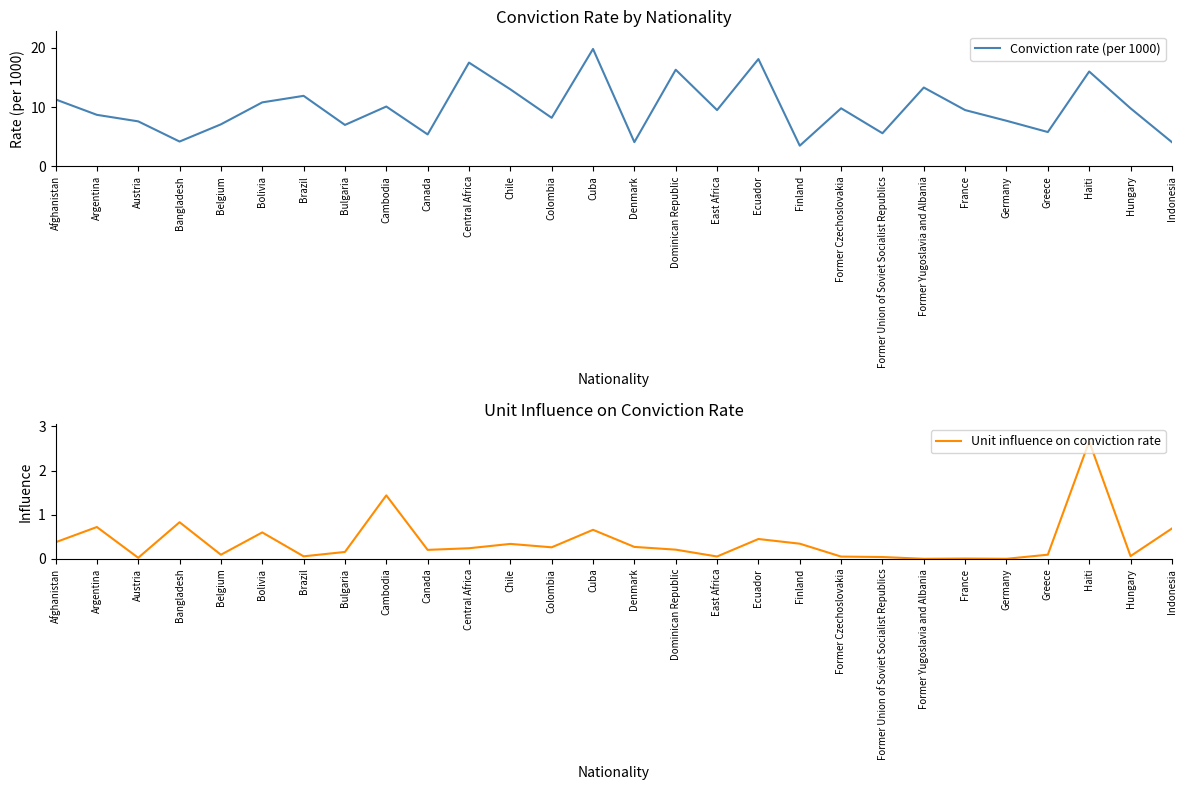

List the labels in order of Conviction rate (per 1000) value, largest first.

Cuba, Ecuador, Central Africa, Dominican Republic, Haiti, Former Yugoslavia and Albania, Chile, Brazil, Afghanistan, Bolivia, Cambodia, Former Czechoslovakia, Hungary, East Africa, France, Argentina, Colombia, Germany, Austria, Belgium, Bulgaria, Greece, Former Union of Soviet Socialist Republics, Canada, Bangladesh, Denmark, Indonesia, Finland